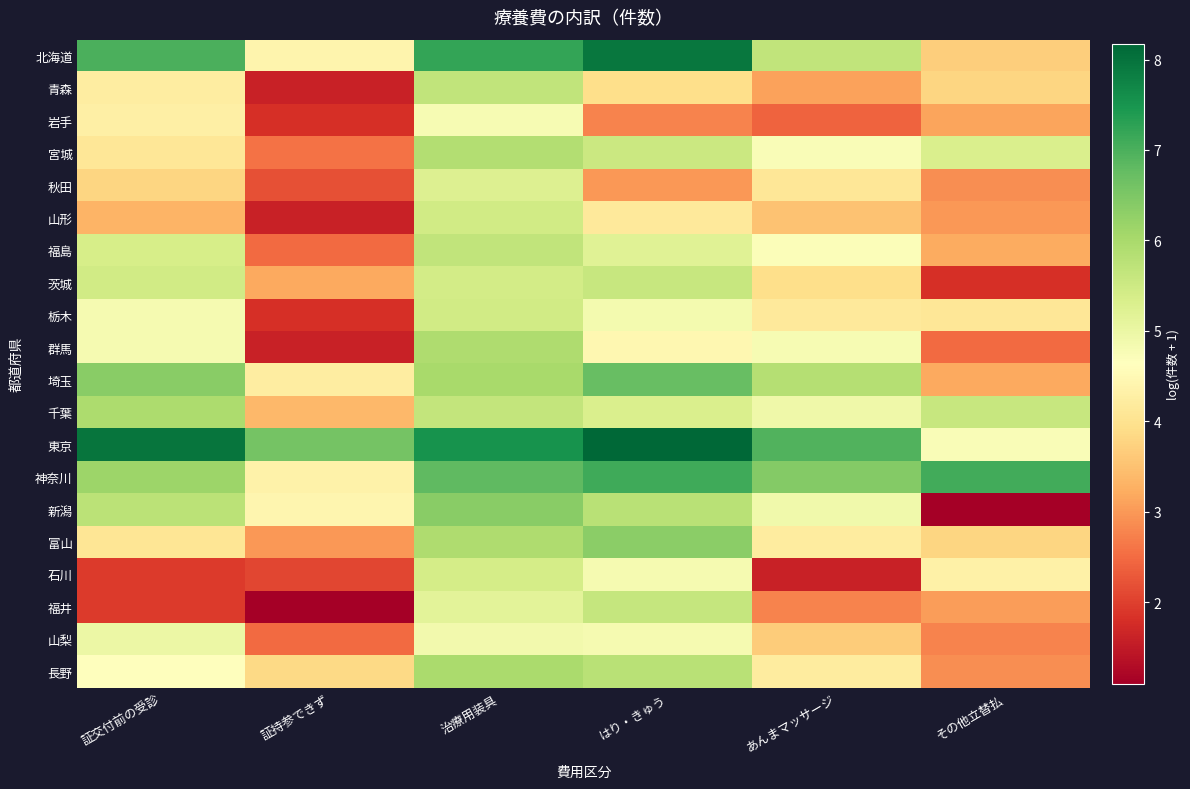

Reading left to right, extract all data points from this chart.

北海道: 証交付前の受診=7.0	証持参できず=4.4	治療用装具=7.2	はり・きゅう=7.9	あんまマッサージ=5.7	その他立替払=3.7
青森: 証交付前の受診=4.2	証持参できず=1.6	治療用装具=5.7	はり・きゅう=3.9	あんまマッサージ=3.1	その他立替払=3.8
岩手: 証交付前の受診=4.3	証持参できず=1.8	治療用装具=4.8	はり・きゅう=2.8	あんまマッサージ=2.4	その他立替払=3.1
宮城: 証交付前の受診=4.1	証持参できず=2.6	治療用装具=5.9	はり・きゅう=5.5	あんまマッサージ=4.7	その他立替払=5.3
秋田: 証交付前の受診=3.8	証持参できず=2.2	治療用装具=5.3	はり・きゅう=3.0	あんまマッサージ=4.1	その他立替払=2.9
山形: 証交付前の受診=3.3	証持参できず=1.6	治療用装具=5.5	はり・きゅう=4.2	あんまマッサージ=3.5	その他立替払=3.0
福島: 証交付前の受診=5.4	証持参できず=2.5	治療用装具=5.7	はり・きゅう=5.2	あんまマッサージ=4.7	その他立替払=3.2
茨城: 証交付前の受診=5.4	証持参できず=3.2	治療用装具=5.4	はり・きゅう=5.6	あんまマッサージ=3.9	その他立替払=1.8
栃木: 証交付前の受診=4.8	証持参できず=1.8	治療用装具=5.5	はり・きゅう=4.8	あんまマッサージ=4.1	その他立替払=4.1
群馬: 証交付前の受診=4.8	証持参できず=1.6	治療用装具=5.9	はり・きゅう=4.5	あんまマッサージ=4.8	その他立替払=2.5
埼玉: 証交付前の受診=6.4	証持参できず=4.2	治療用装具=6.0	はり・きゅう=6.7	あんまマッサージ=5.8	その他立替払=3.2
千葉: 証交付前の受診=6.0	証持参できず=3.4	治療用装具=5.7	はり・きゅう=5.3	あんまマッサージ=4.9	その他立替払=5.6
東京: 証交付前の受診=8.0	証持参できず=6.6	治療用装具=7.5	はり・きゅう=8.2	あんまマッサージ=7.0	その他立替払=4.7
神奈川: 証交付前の受診=6.1	証持参できず=4.3	治療用装具=6.8	はり・きゅう=7.1	あんまマッサージ=6.4	その他立替払=7.1
新潟: 証交付前の受診=5.8	証持参できず=4.4	治療用装具=6.4	はり・きゅう=5.8	あんまマッサージ=4.9	その他立替払=1.1
富山: 証交付前の受診=4.1	証持参できず=3.0	治療用装具=5.9	はり・きゅう=6.3	あんまマッサージ=4.2	その他立替払=3.8
石川: 証交付前の受診=1.9	証持参できず=2.1	治療用装具=5.4	はり・きゅう=4.8	あんまマッサージ=1.6	その他立替払=4.3
福井: 証交付前の受診=1.9	証持参できず=1.1	治療用装具=5.2	はり・きゅう=5.6	あんまマッサージ=2.8	その他立替払=3.0
山梨: 証交付前の受診=5.0	証持参できず=2.5	治療用装具=4.9	はり・きゅう=4.8	あんまマッサージ=3.7	その他立替払=2.8
長野: 証交付前の受診=4.6	証持参できず=3.9	治療用装具=6.0	はり・きゅう=5.8	あんまマッサージ=4.2	その他立替払=2.9